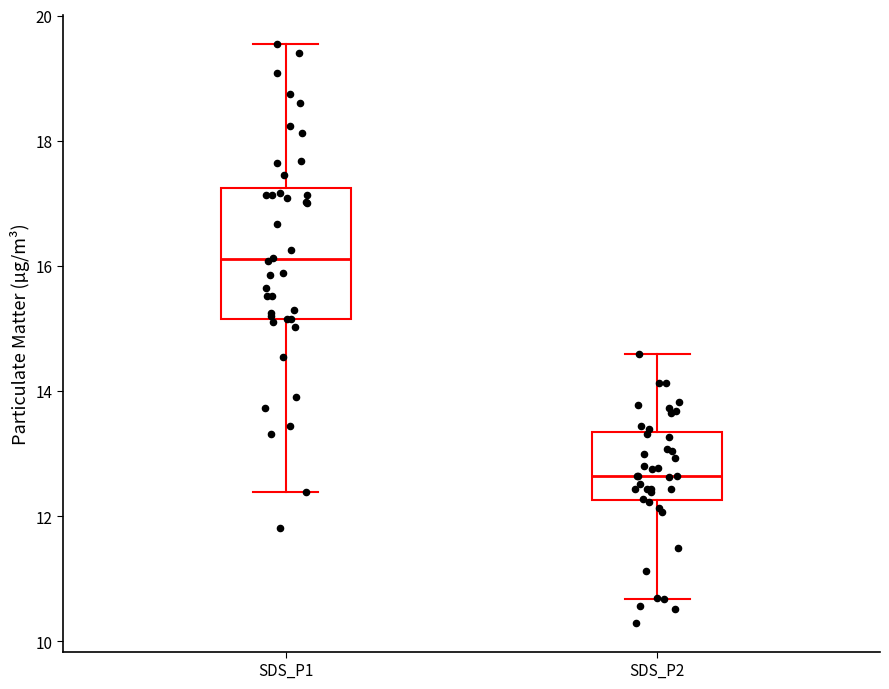

Reading left to right, transcribe this box plot: for each box, give where its median line is, the range the box spans, and where its two whiskers end, as read against the y-axis. The values are not printed on the chart, so give them approximately, as read against the axis.

SDS_P1: median 16.2, box 15.2 to 17.2, whiskers 12.4 to 19.6
SDS_P2: median 12.6, box 12.2 to 13.4, whiskers 10.6 to 14.6